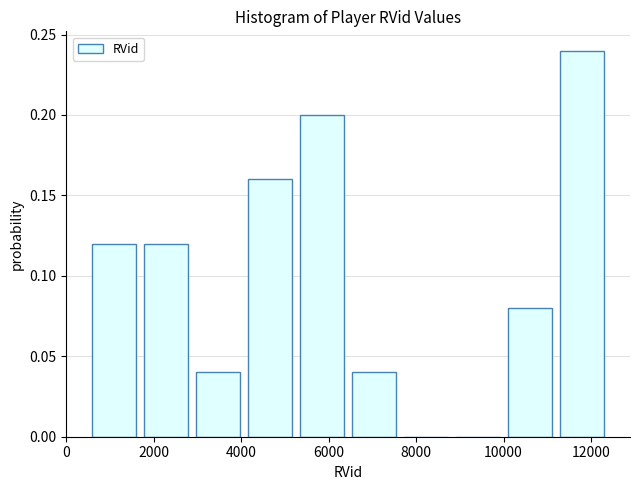

Over which range of the x-axis is the bar tallest?

11200 to 12400